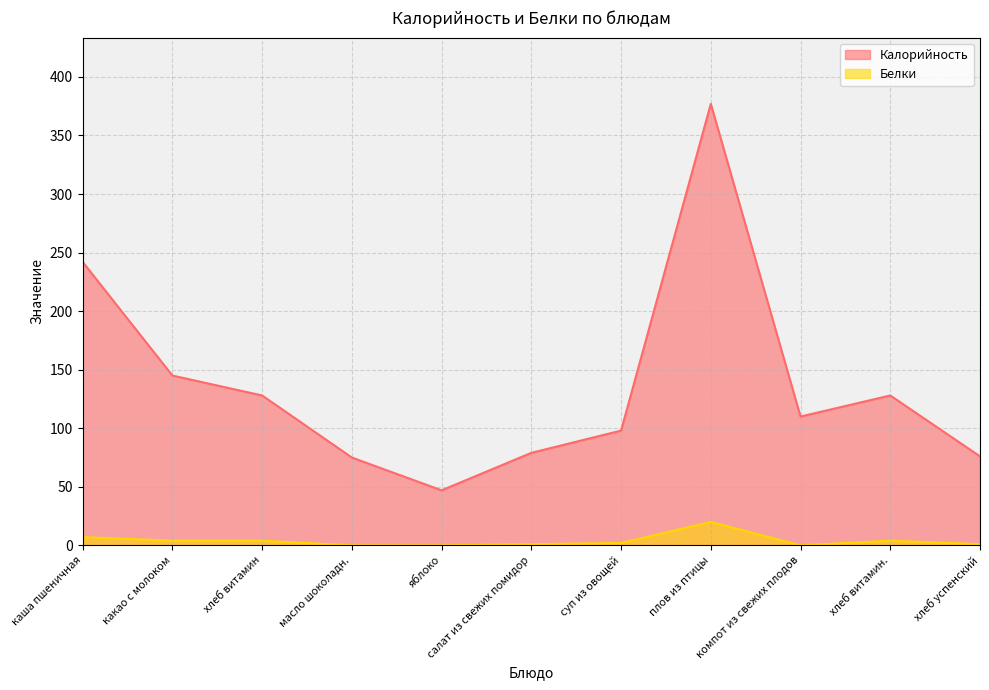

What is the sum of the Белки values at хлеб витамин and яблоко?

4